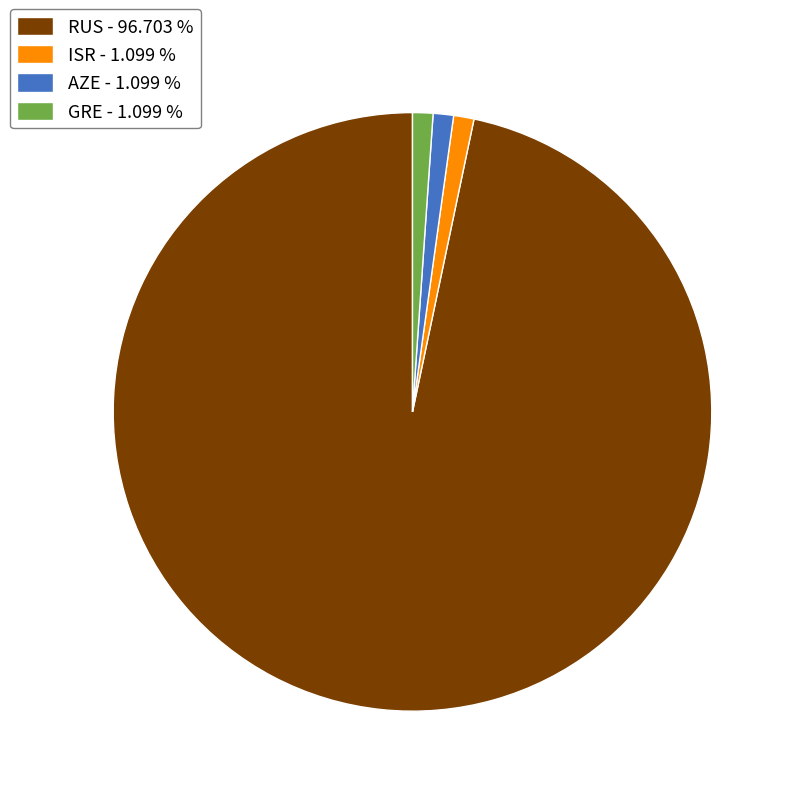

How many segments does this pie chart have?

4